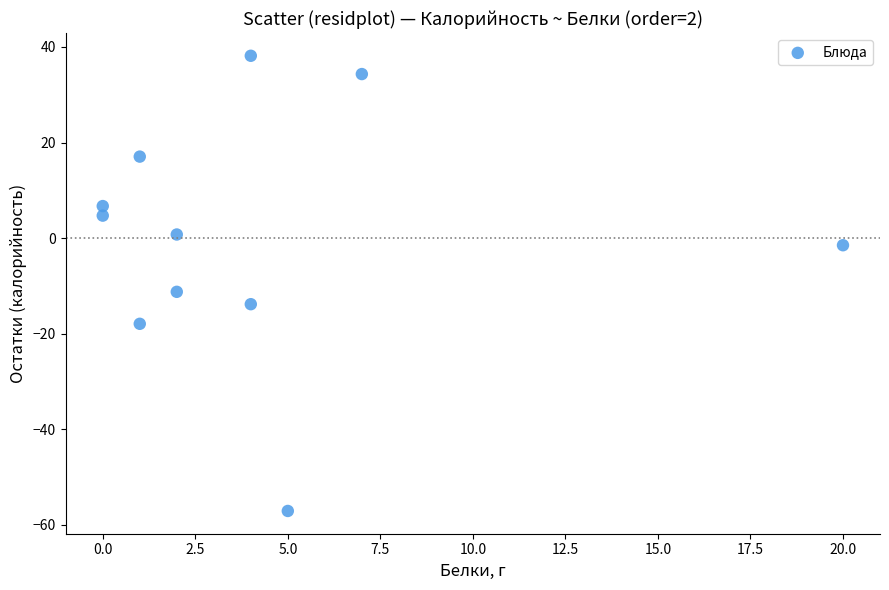

What is the average X value?

4.2